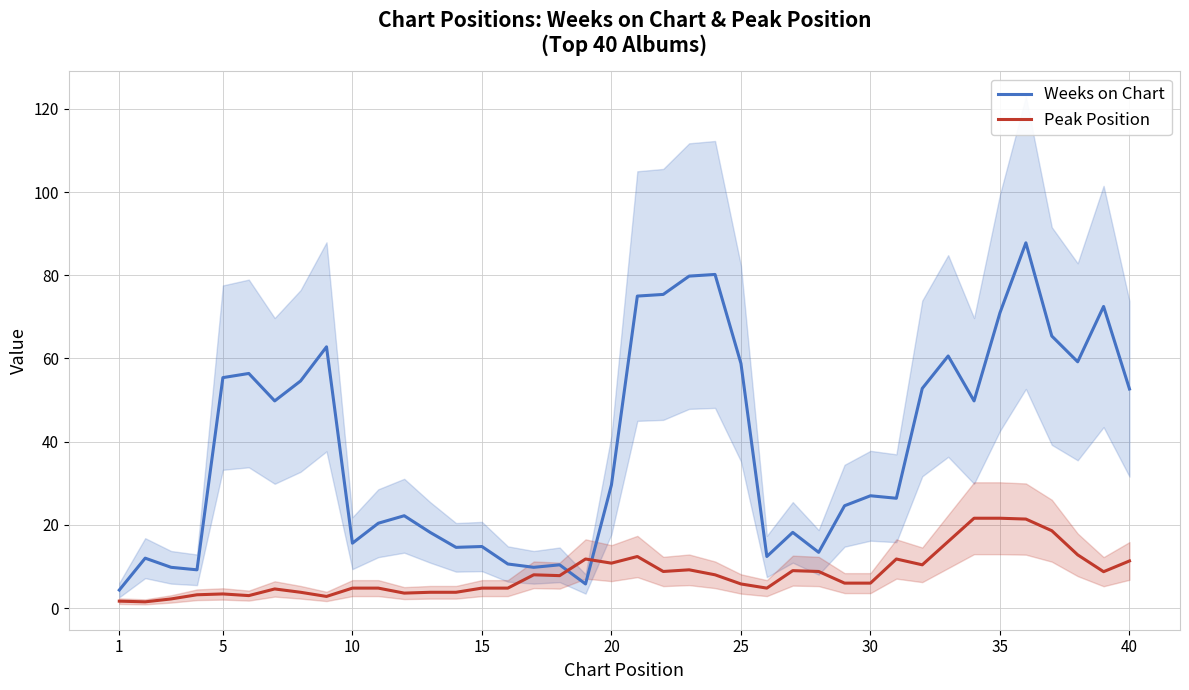

What is the smallest value displayed?

1.5